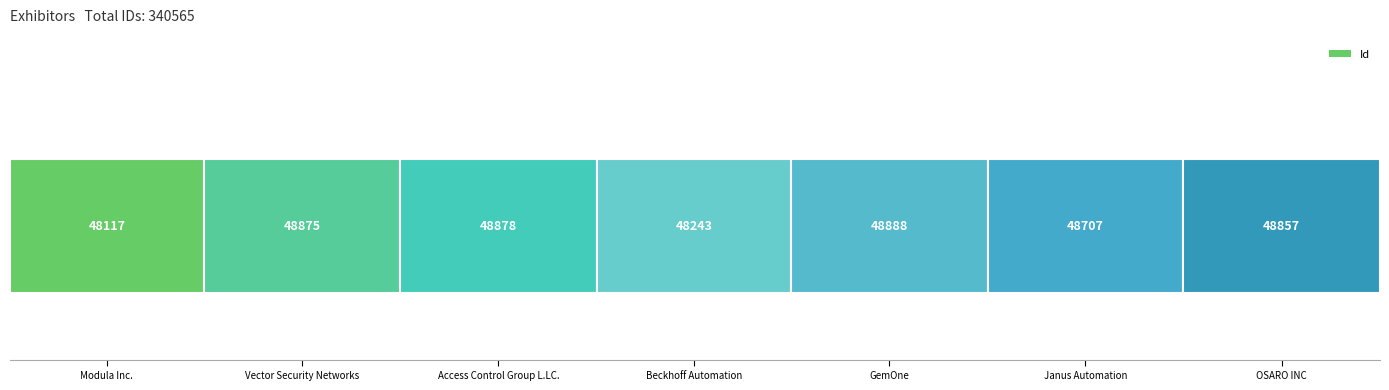

What is the difference between the maximum and minimum values?

771